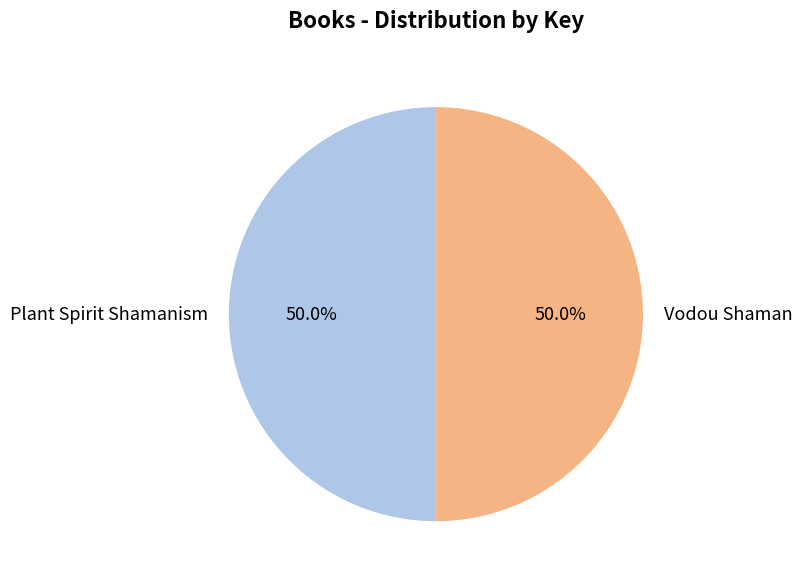

Approximately how many times larger is the value at Vodou Shaman compared to Plant Spirit Shamanism?

1.0